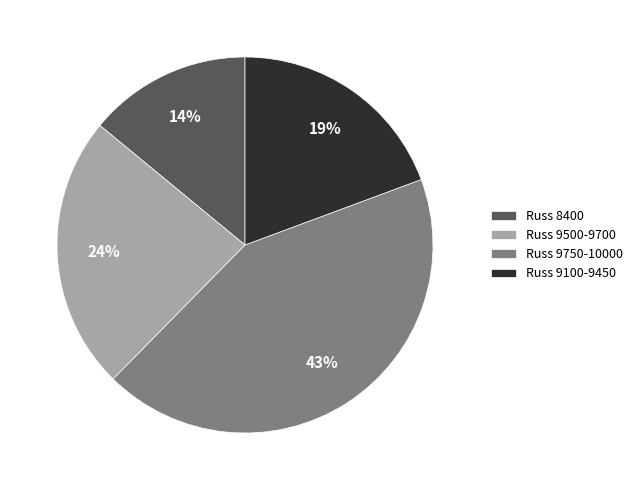

Does any single category account for the majority?

No